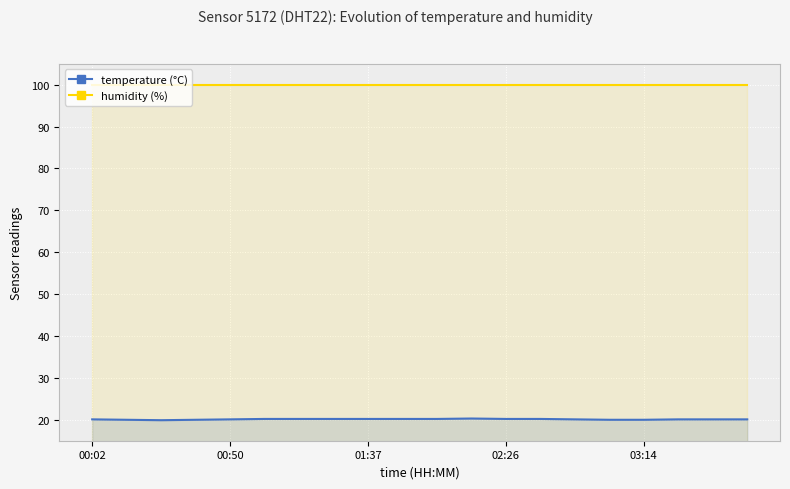

How many temperature (°C) values are between 20 and 21?

19